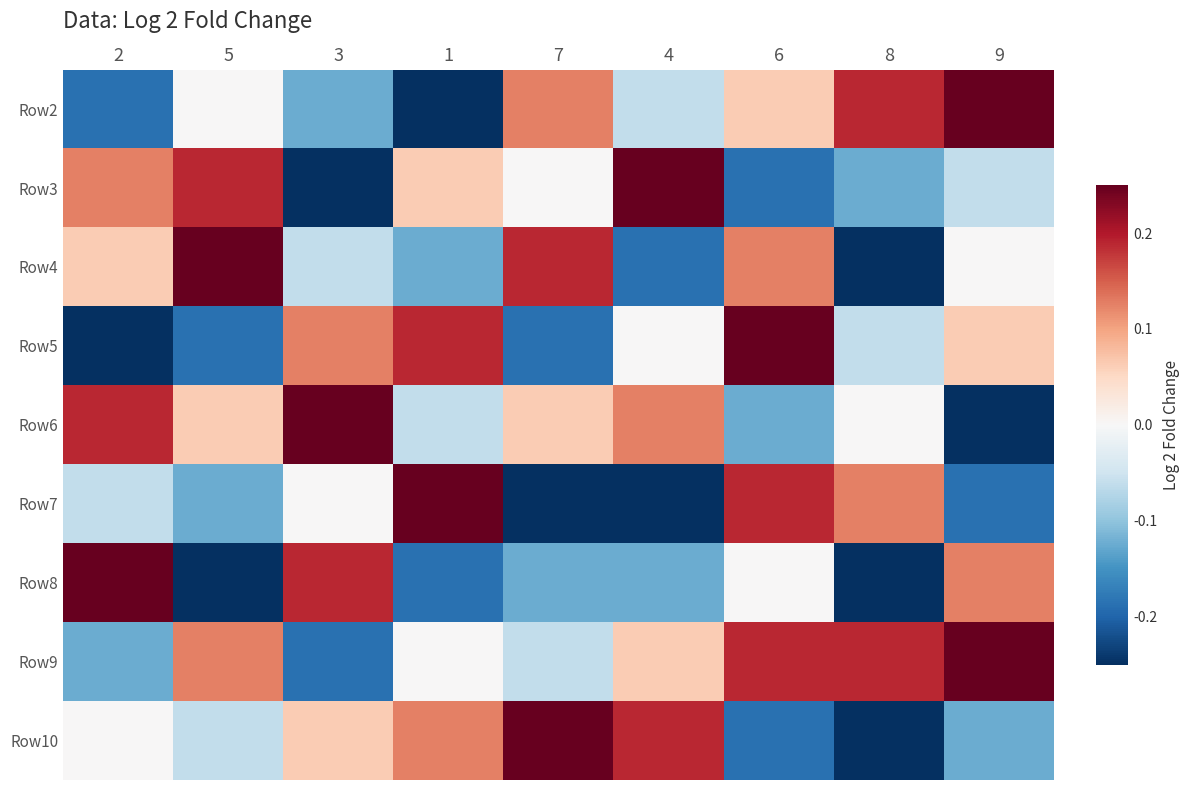

Rank the series by their maximum value, from lowest to highest.

Row2, Row3, Row4, Row5, Row6, Row7, Row8, Row9, Row10